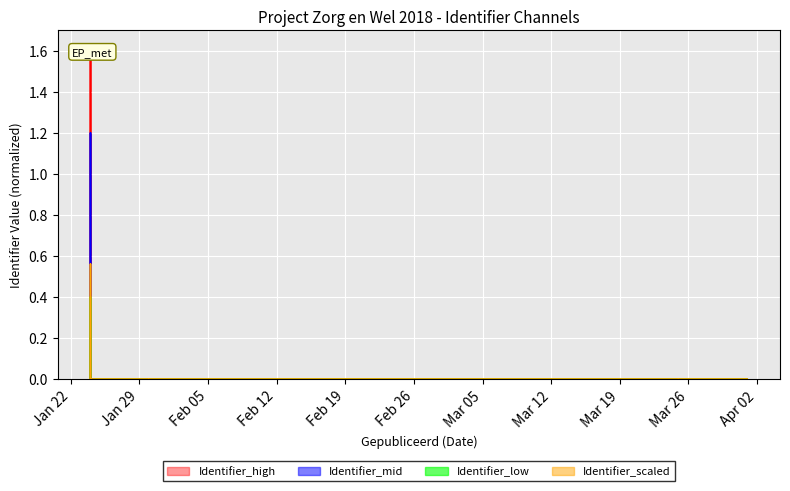

True or false: Inhoud gewijzigd and Gepubliceerd cross at least once.

False